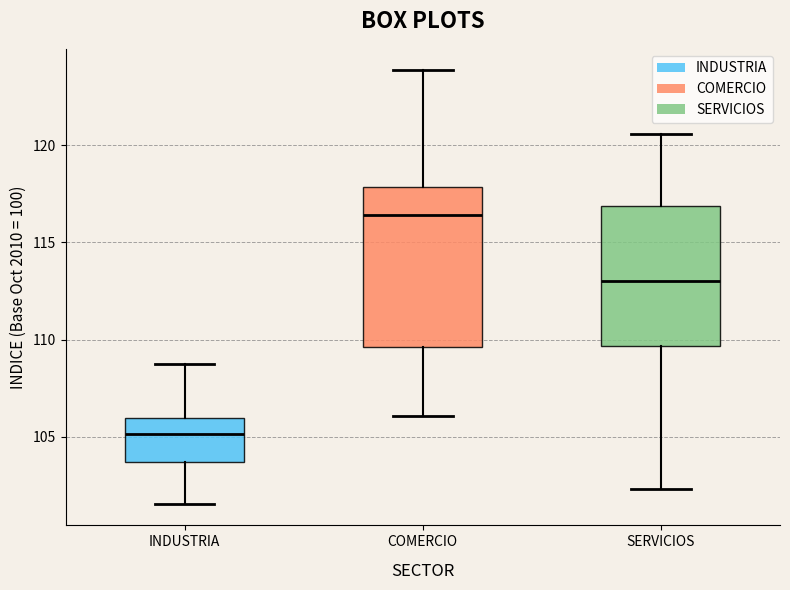

Which box has the lowest median line?

INDUSTRIA